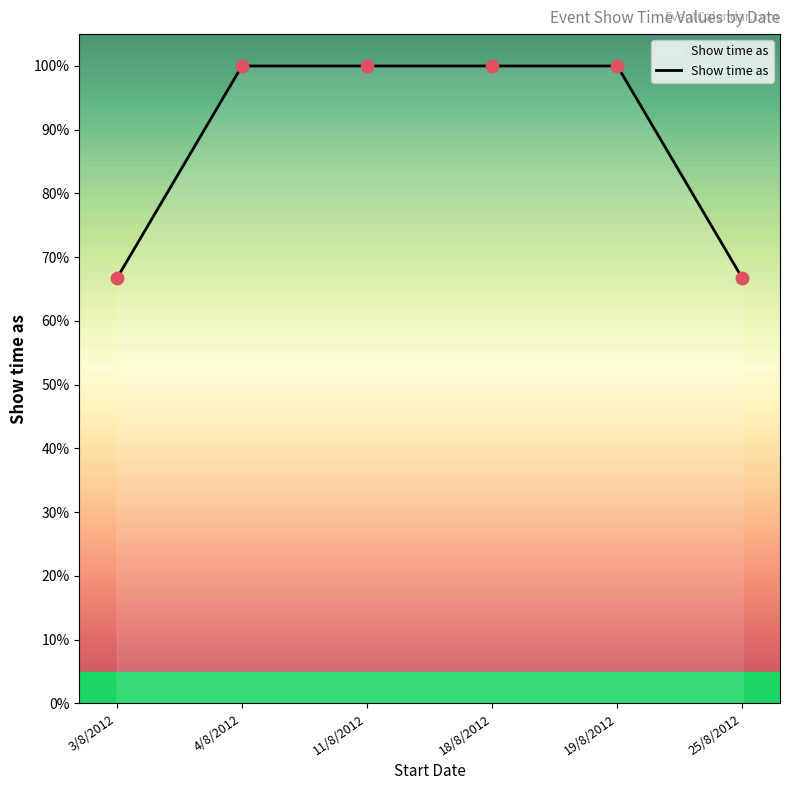

Which has a higher value, 25/8/2012 or 19/8/2012?

19/8/2012